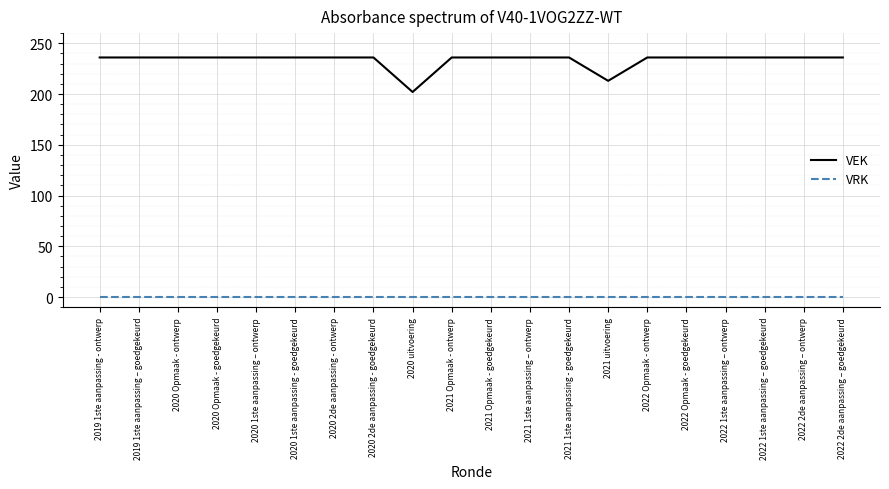

What position from the right is 2021 Opmaak - ontwerp?

11